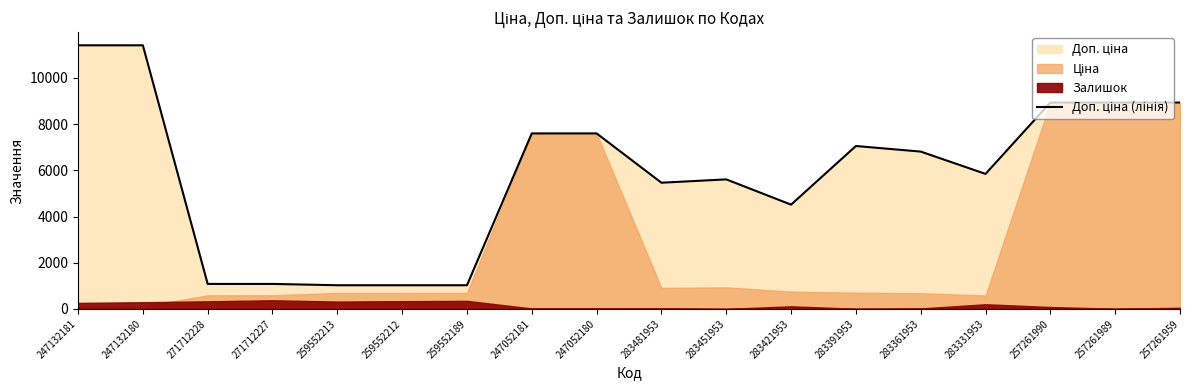

List the labels in order of value, largest first.

247132181, 247132180, 257261990, 257261989, 257261959, 247052181, 247052180, 283391953, 283361953, 283331953, 283451953, 283481953, 283421953, 271712228, 271712227, 259552213, 259552212, 259552189